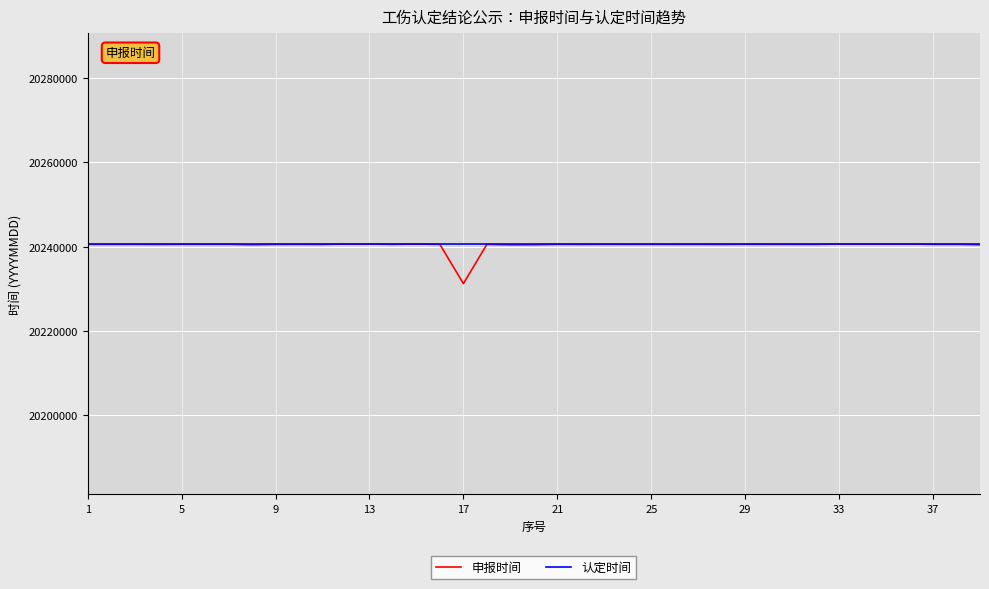

What is the greatest value displayed?

20240621